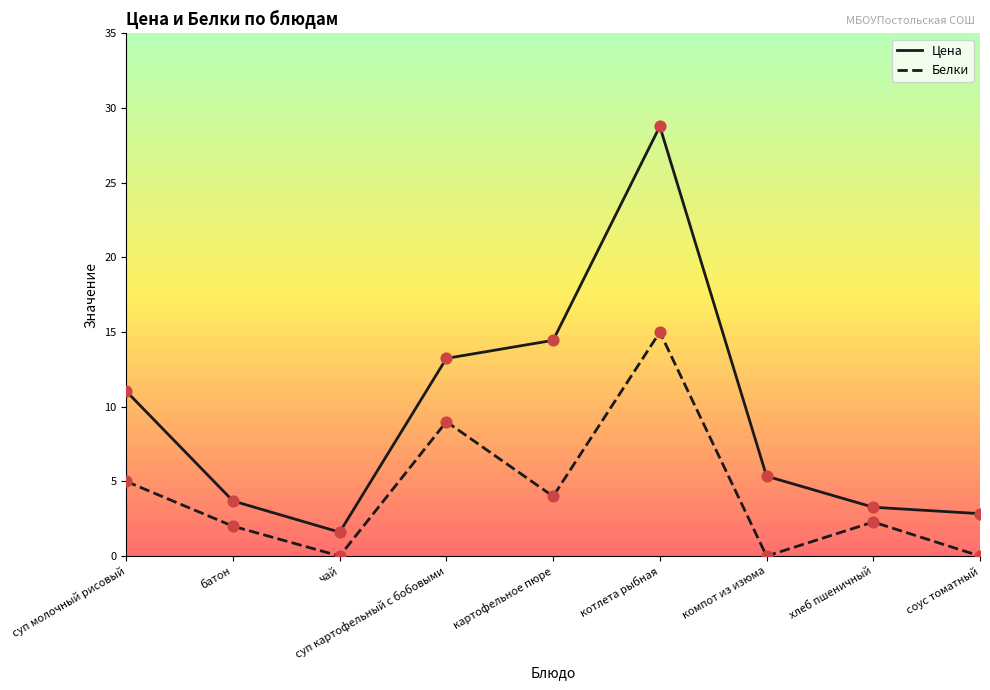

What is the difference between the highest and lowest values at батон?

1.7